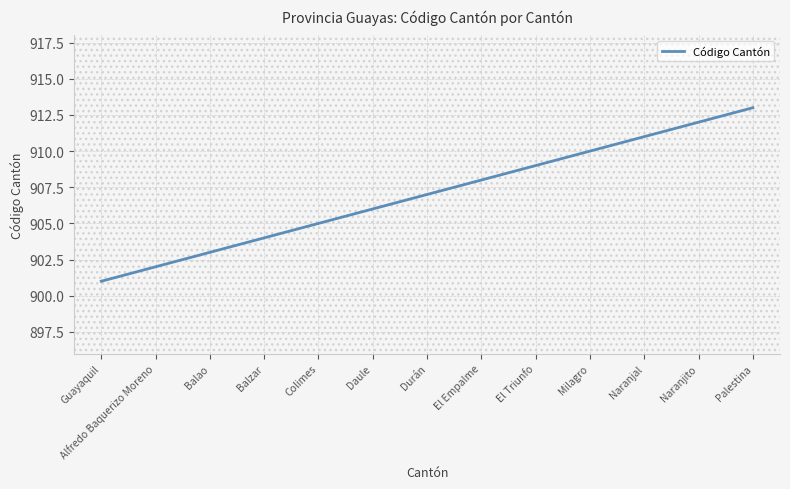

What is the difference between the maximum and minimum values?

12.0